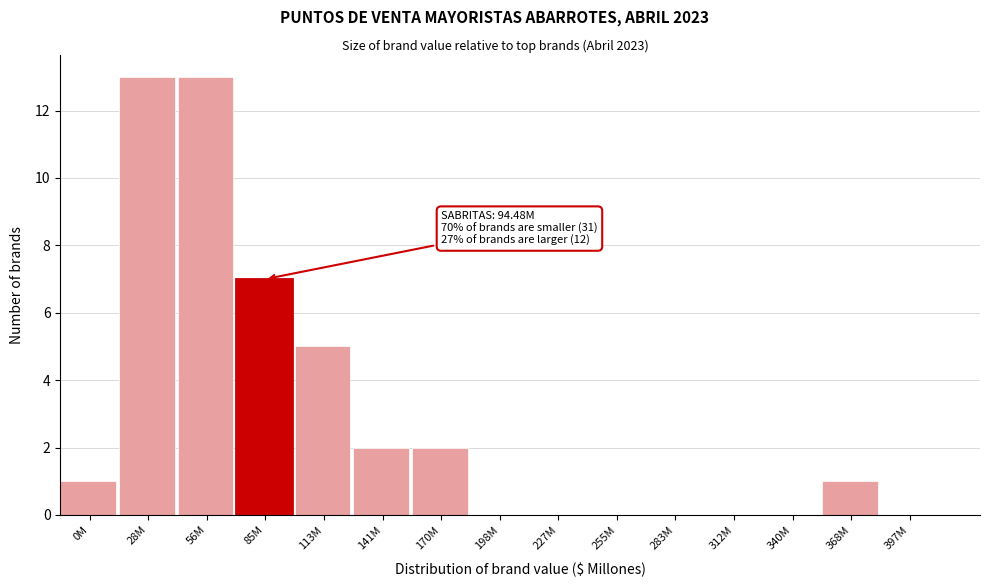

Reading left to right, list all the values displayed in this chart.

0M=1	28M=13	56M=13	85M=7	113M=5	141M=2	170M=2	198M=0	227M=0	255M=0	283M=0	312M=0	340M=0	368M=1	397M=0